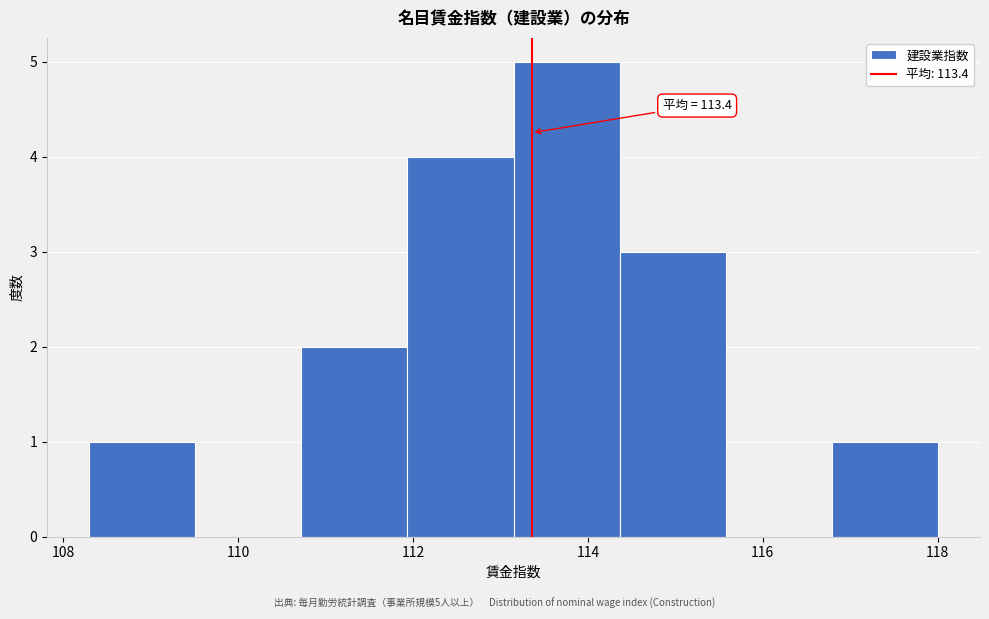

Which range on the x-axis has the tallest bar?

113.2 to 114.4